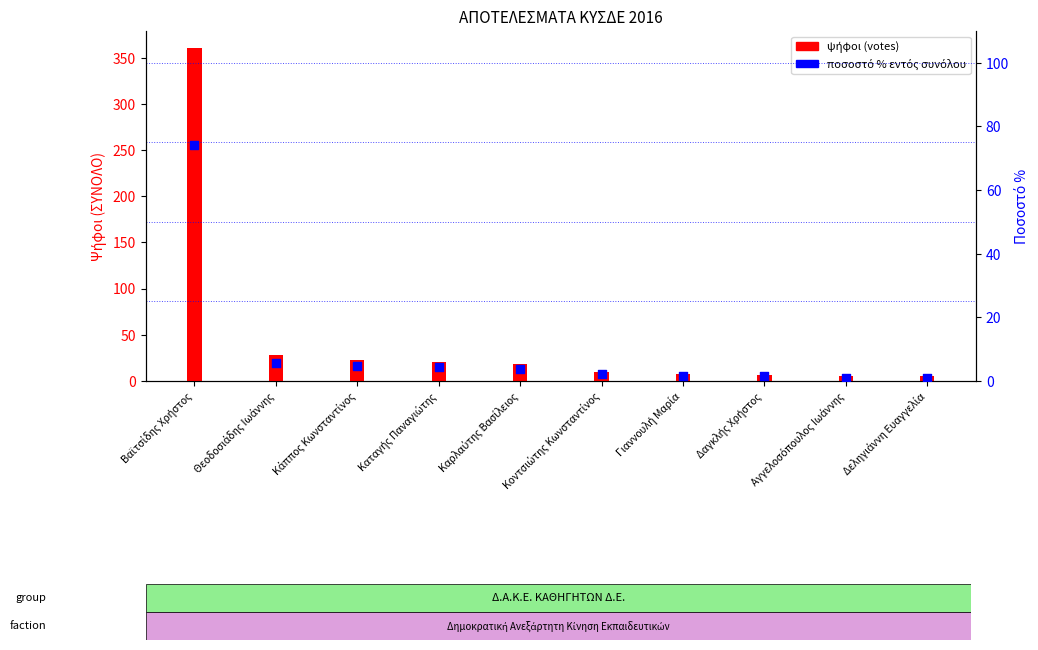

Which series reaches the minimum Y coordinate?

ποσοστό % εντός συνόλου